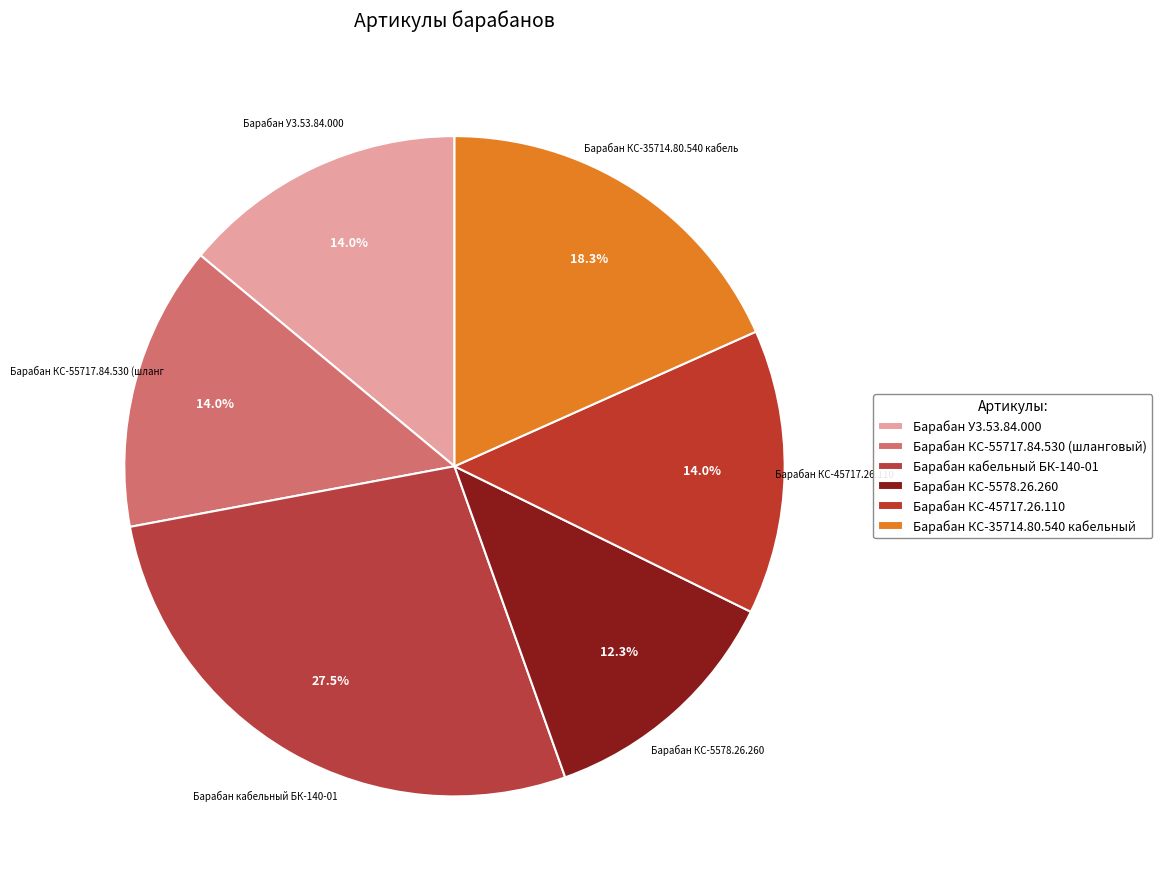

To the nearest percent, what is the combined percentage of Барабан КС-35714.80.540 кабельный and Барабан КС-55717.84.530 (шланговый)?

32%